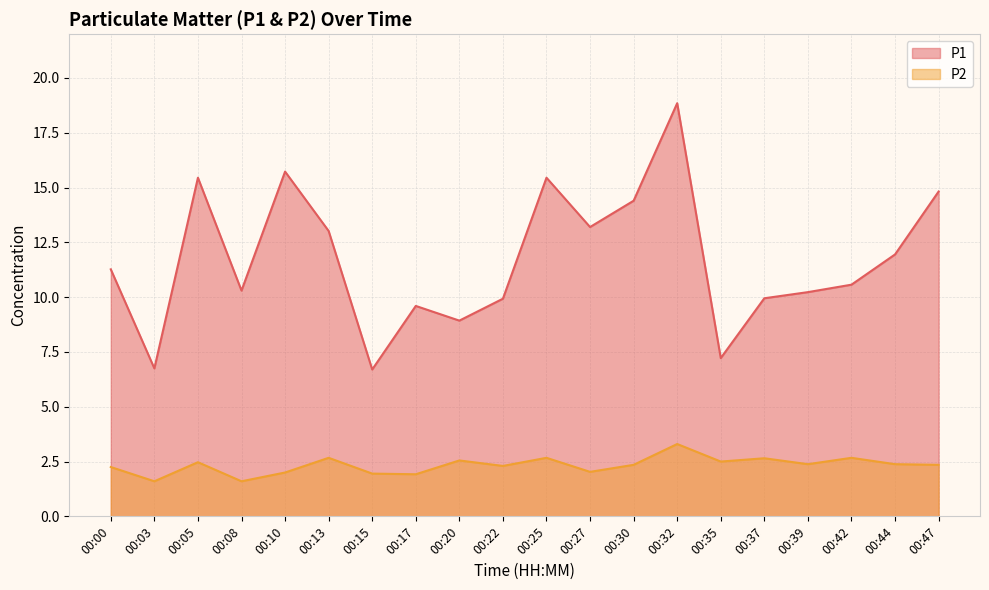

What is the difference between the second highest and minimum values in the P2 series?

1.1